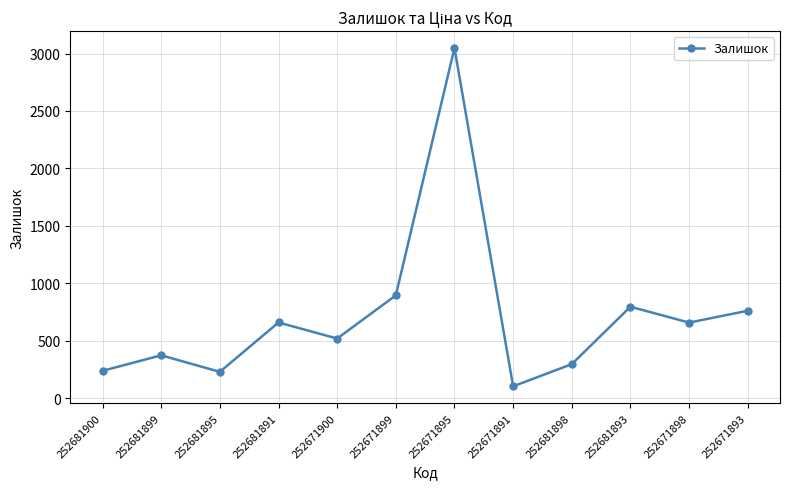

True or false: there are more than 1 points higher than both neighbors.

True